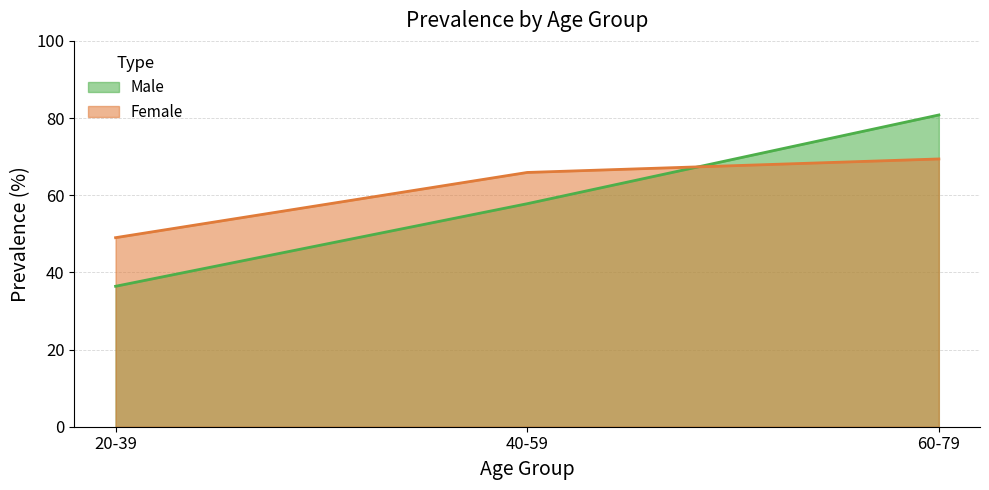

Reading left to right, transcribe all the data shown in this chart.

Male: 36.4	57.8	80.8
Female: 49.0	65.9	69.4